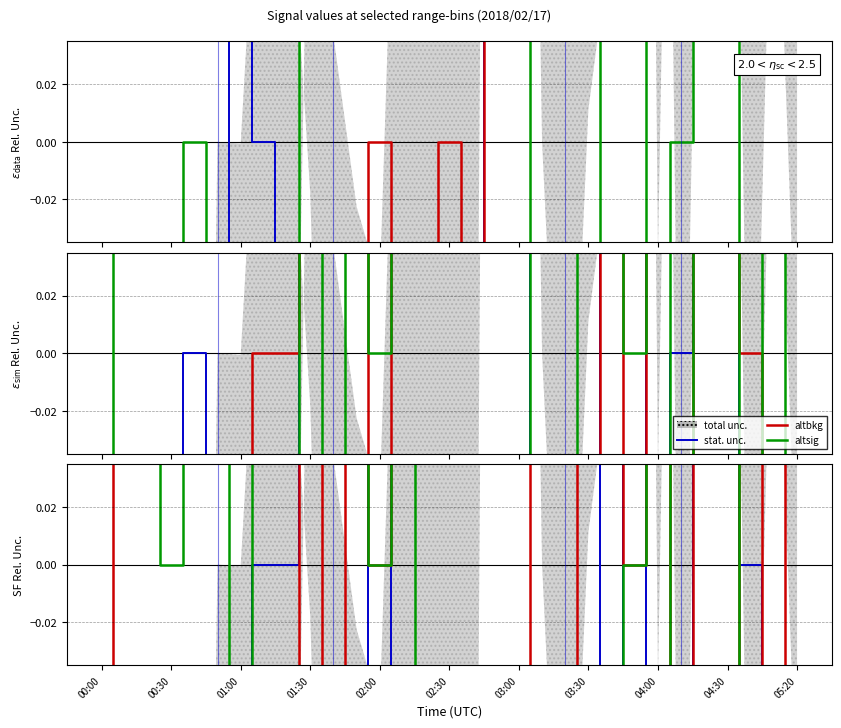

Where is altsig nearest to the value 0?

00:30